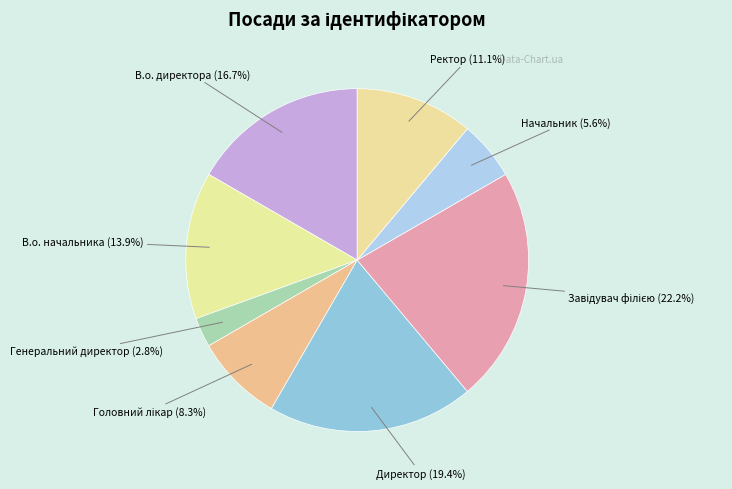

What is the smallest slice in the pie chart?

Генеральний директор